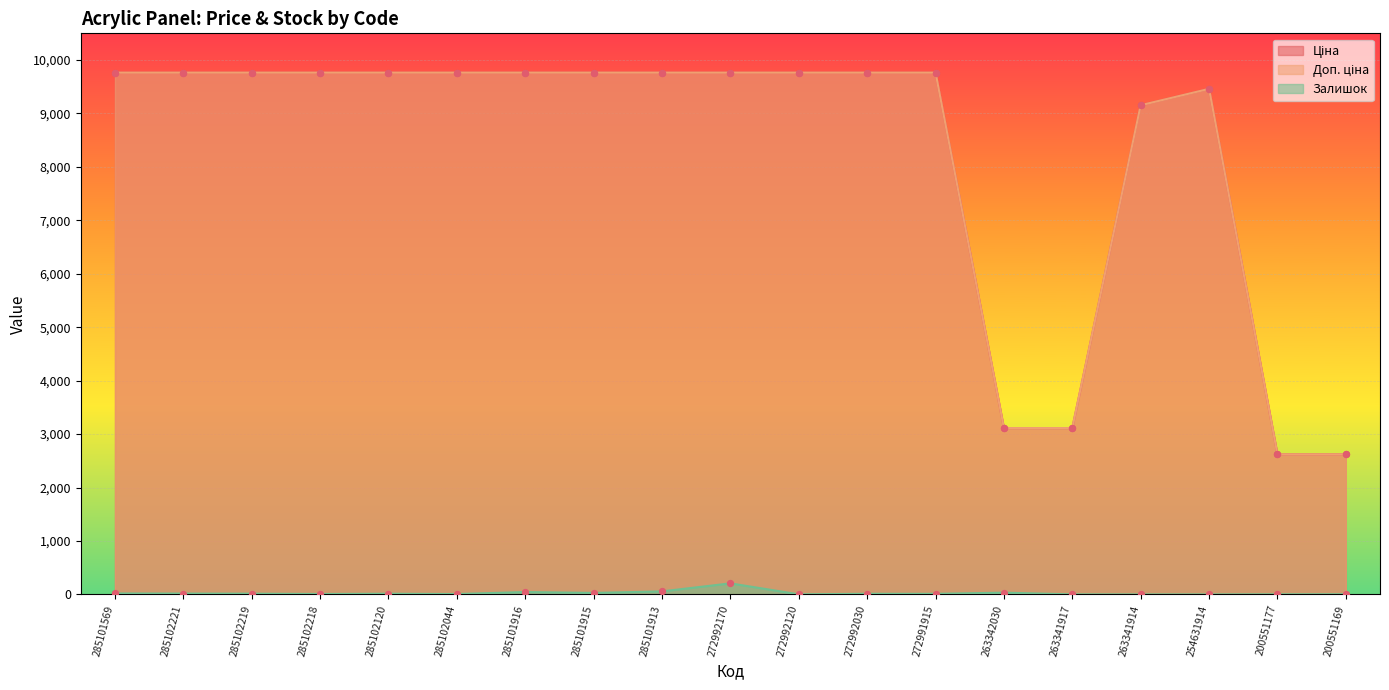

Which series has the largest Y range (max minus min)?

Доп. ціна